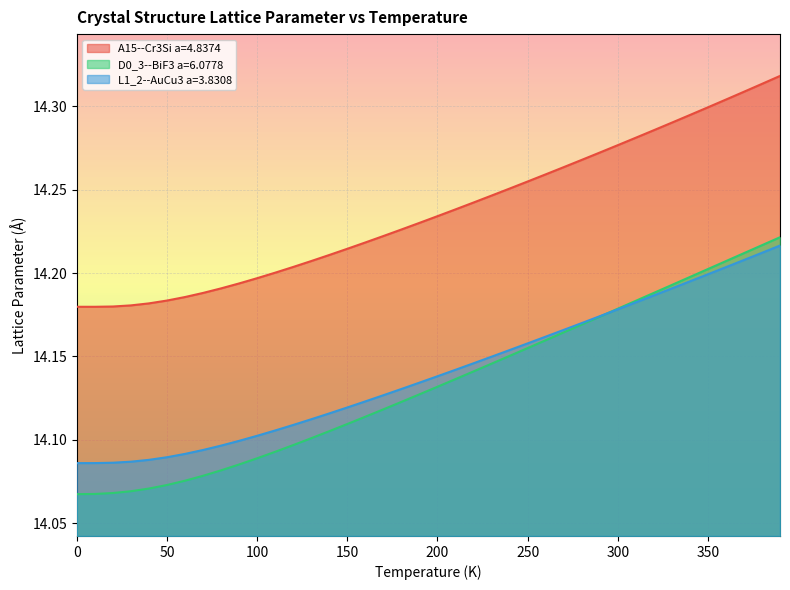

Which series has the widest spread of values?

D0_3--BiF3 a=6.0778